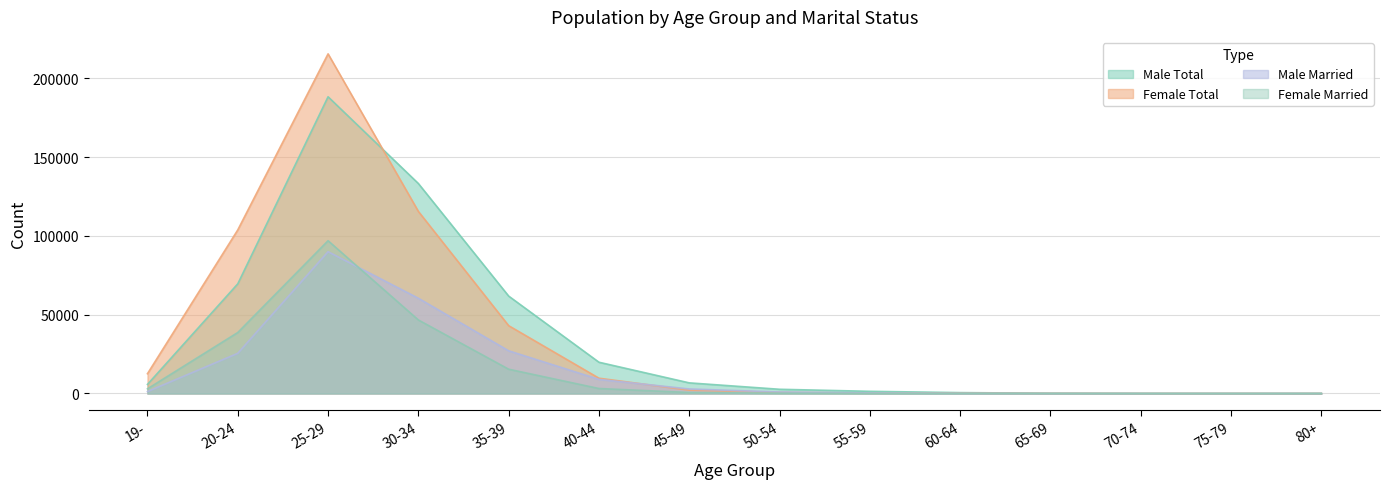

What is the maximum value for Male Married?

89942